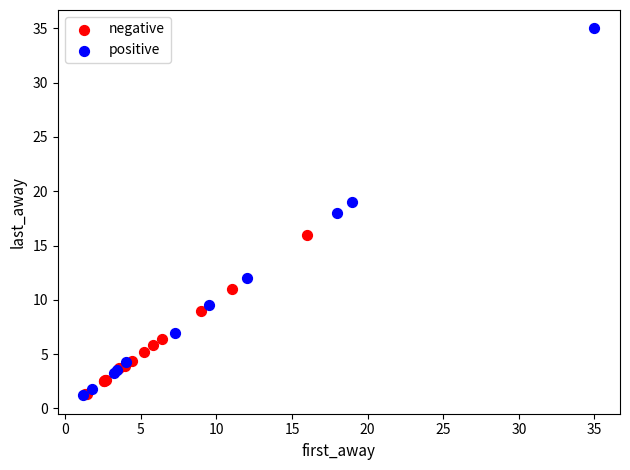

What are all the series names shown in the legend?

negative, positive